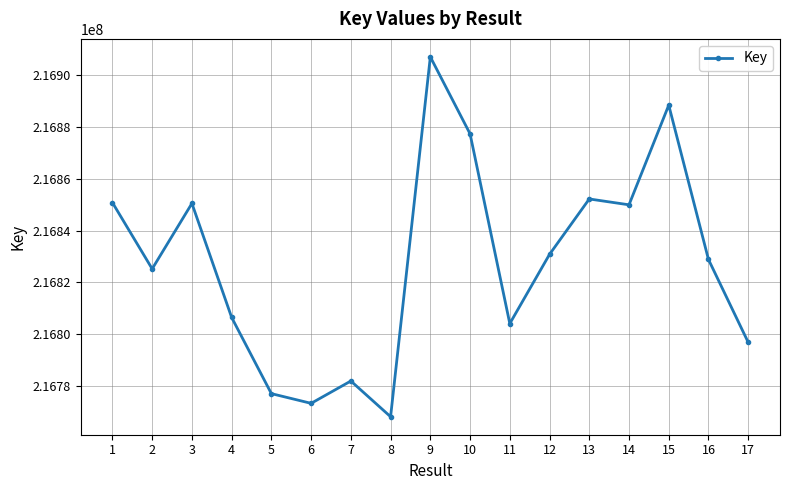

True or false: there are more than 2 points higher than both neighbors.

True